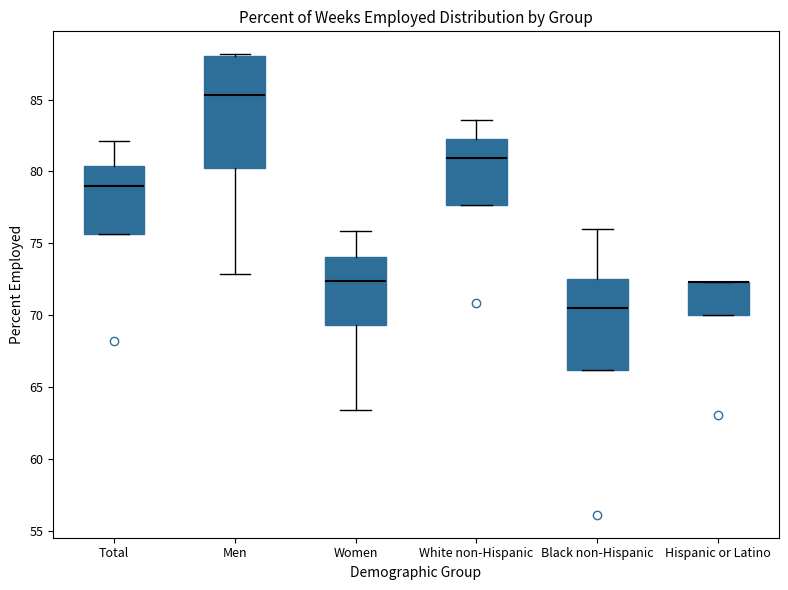

Reading left to right, read every box against the y-axis: the position of its median line, the range the box covers, and the ends of its whiskers. The values are not printed on the chart, so give them approximately, as read against the axis.

Total: median 79.0, box 75.5 to 80.5, whiskers 75.5 to 82.0
Men: median 85.5, box 80.0 to 88.0, whiskers 73.0 to 88.0
Women: median 72.5, box 69.5 to 74.0, whiskers 63.5 to 76.0
White non-Hispanic: median 81.0, box 77.5 to 82.5, whiskers 77.5 to 83.5
Black non-Hispanic: median 70.5, box 66.0 to 72.5, whiskers 66.0 to 76.0
Hispanic or Latino: median 72.5 (drawn on the box's upper edge), box 70.0 to 72.5, whiskers 70.0 to 72.5